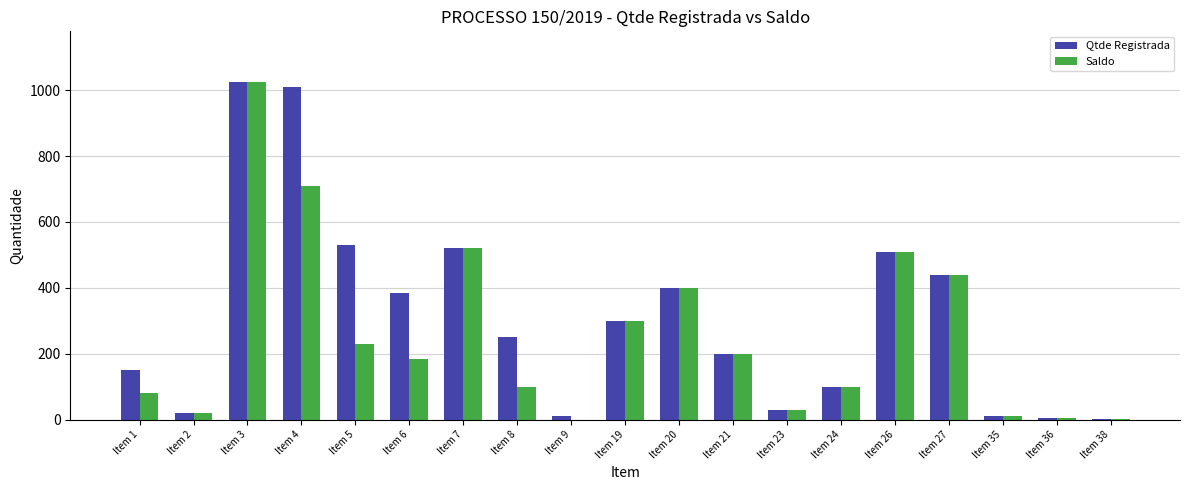

Is the value of Saldo at Item 9 greater than the value of Qtde Registrada at Item 23?

No